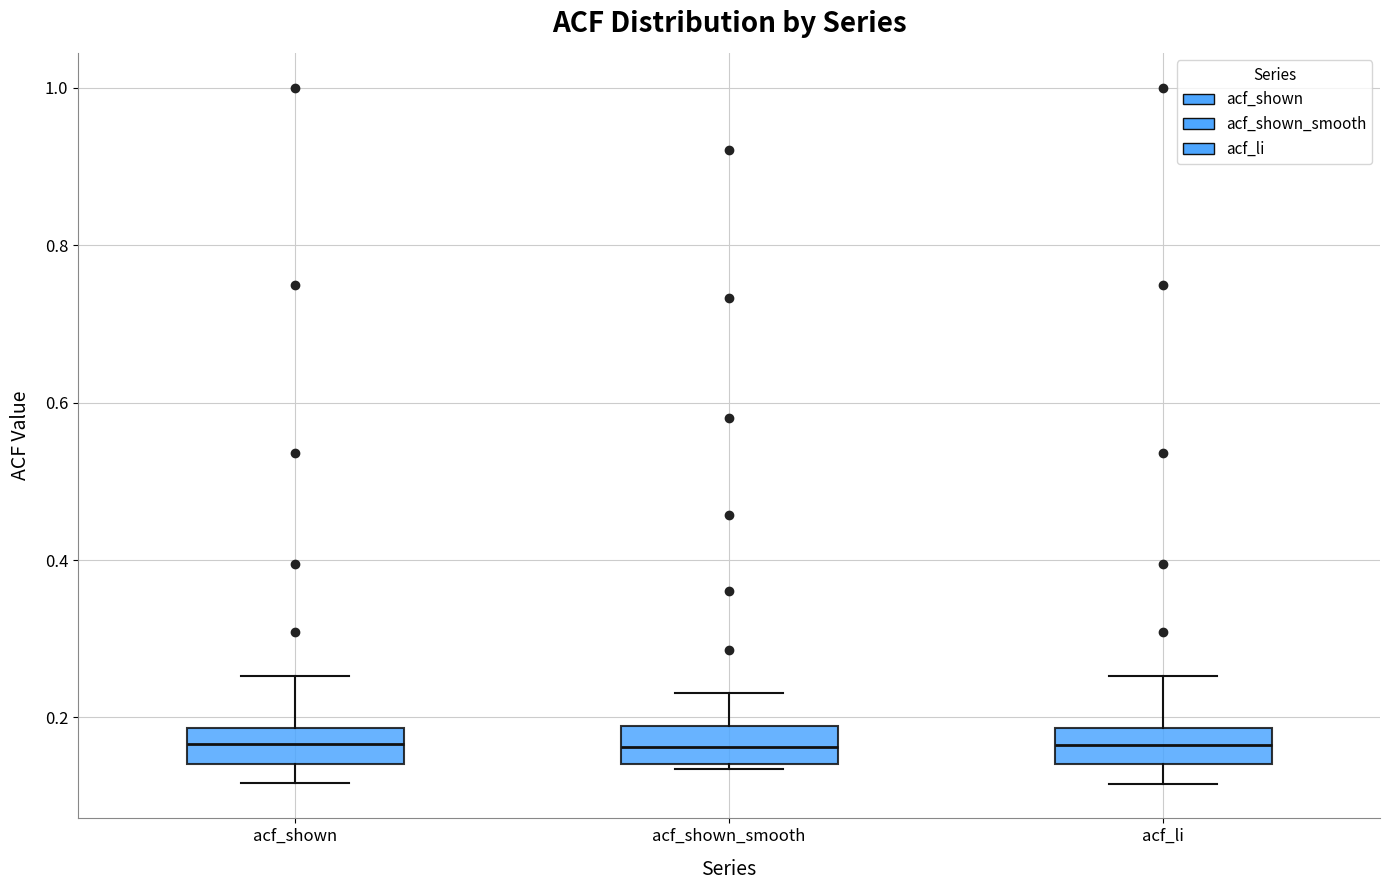

Where is the lower edge of the box for acf_shown on the y-axis? The values are not printed on the chart, so give them approximately, as read against the axis.

0.14